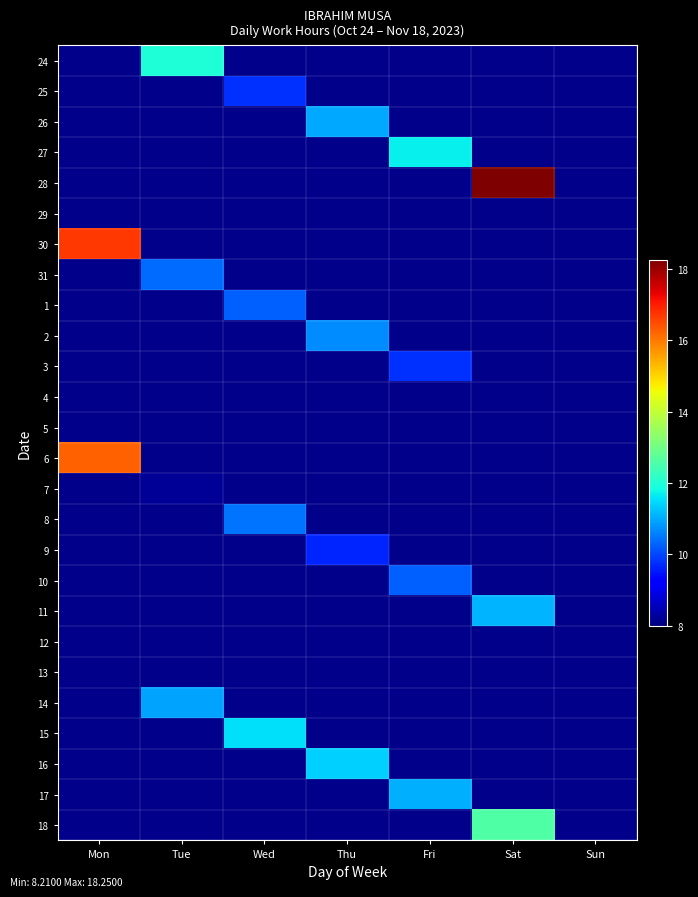

What is the smallest value displayed?

8.2